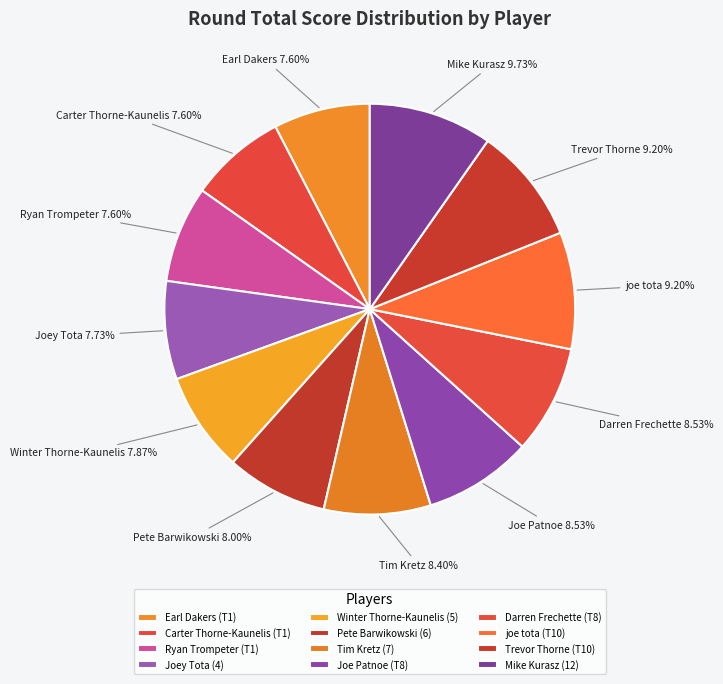

Count the number of slices in the pie.

12